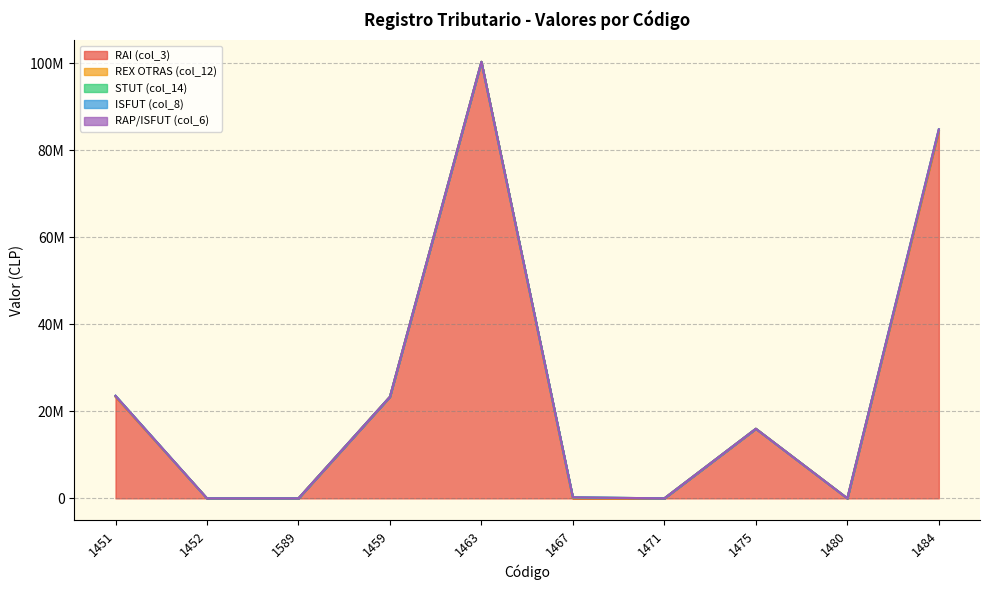

At how many categories does at least one series exceed 58200866?

2